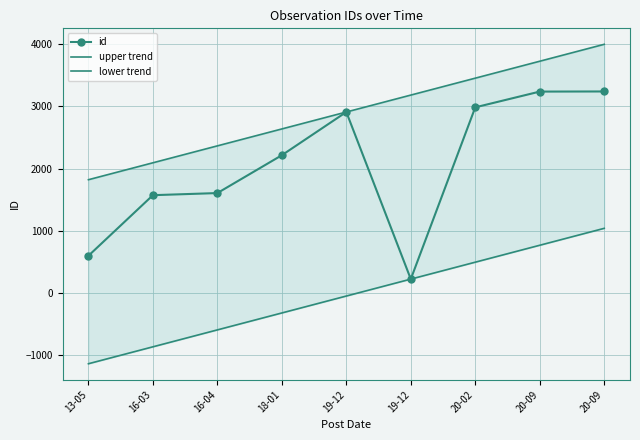

How many data points in upper trend are less than 2908?

4